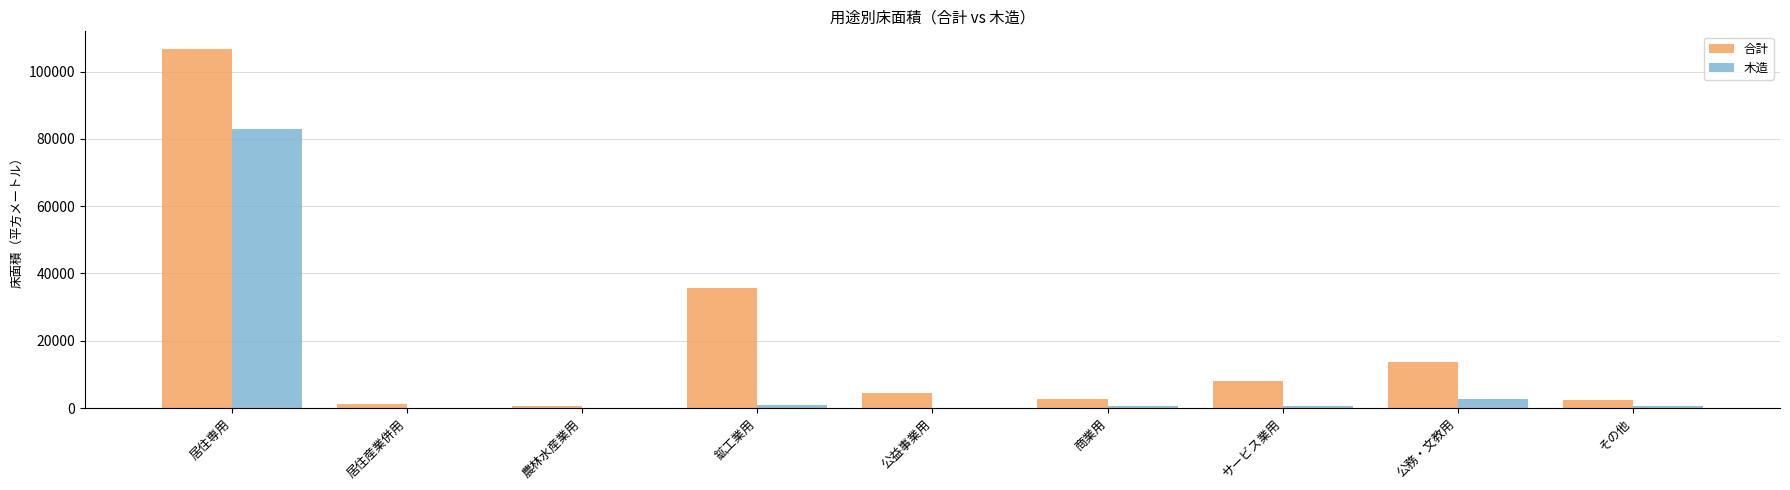

How many categories are shown in the chart?

9